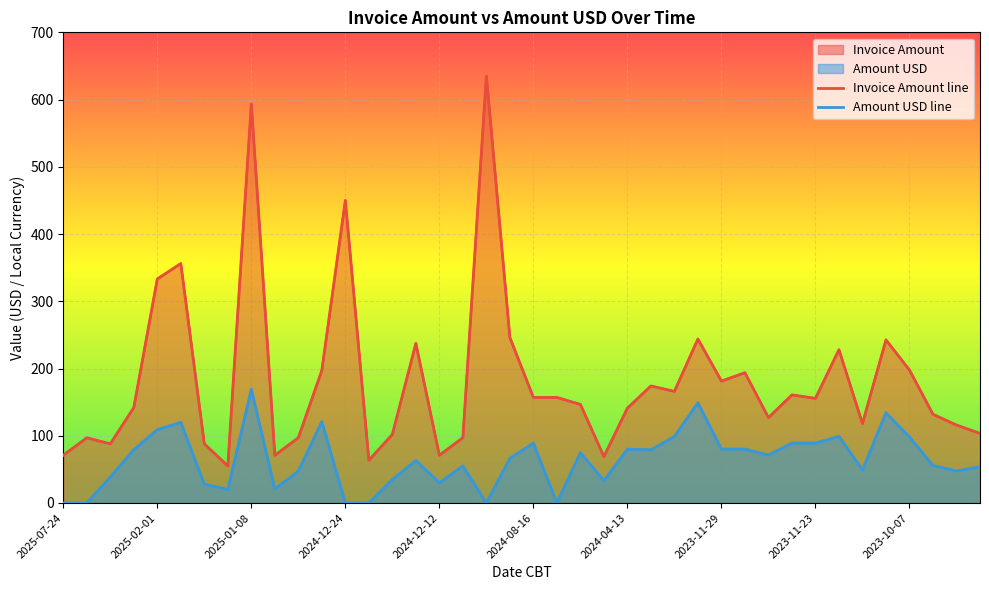

Which series has the largest total across all categories?

Invoice Amount line